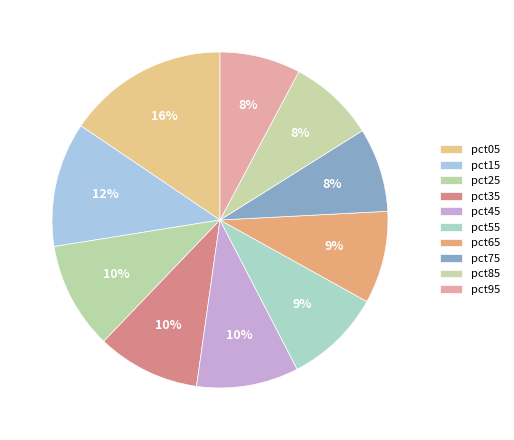

Is it true that pct55 is 22% of the pie?

False